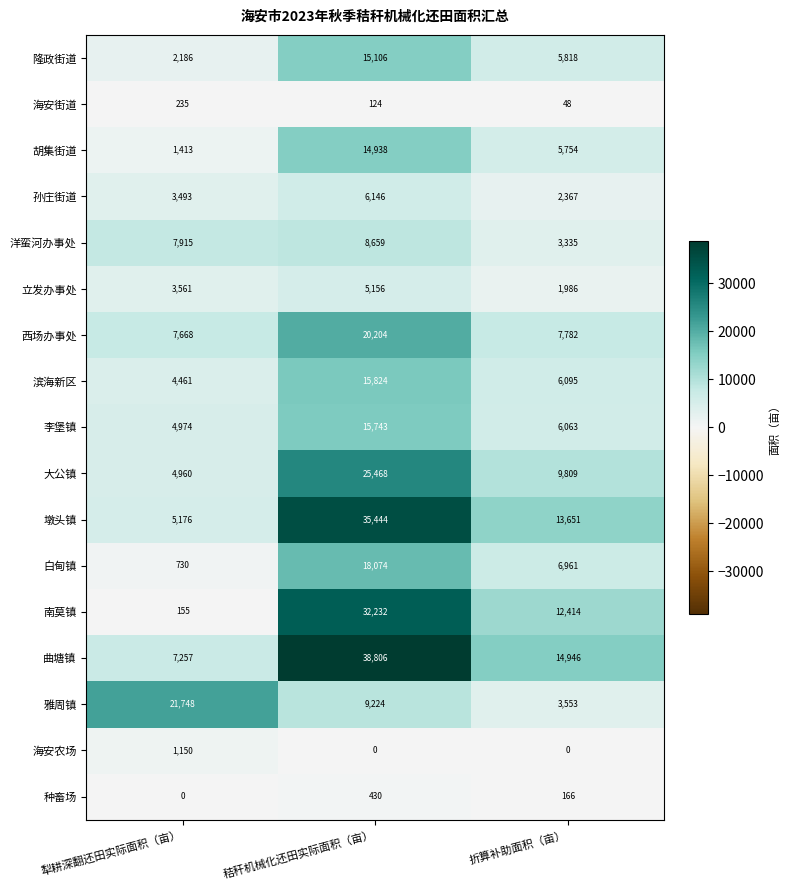

What is the maximum value shown in the chart?

38806